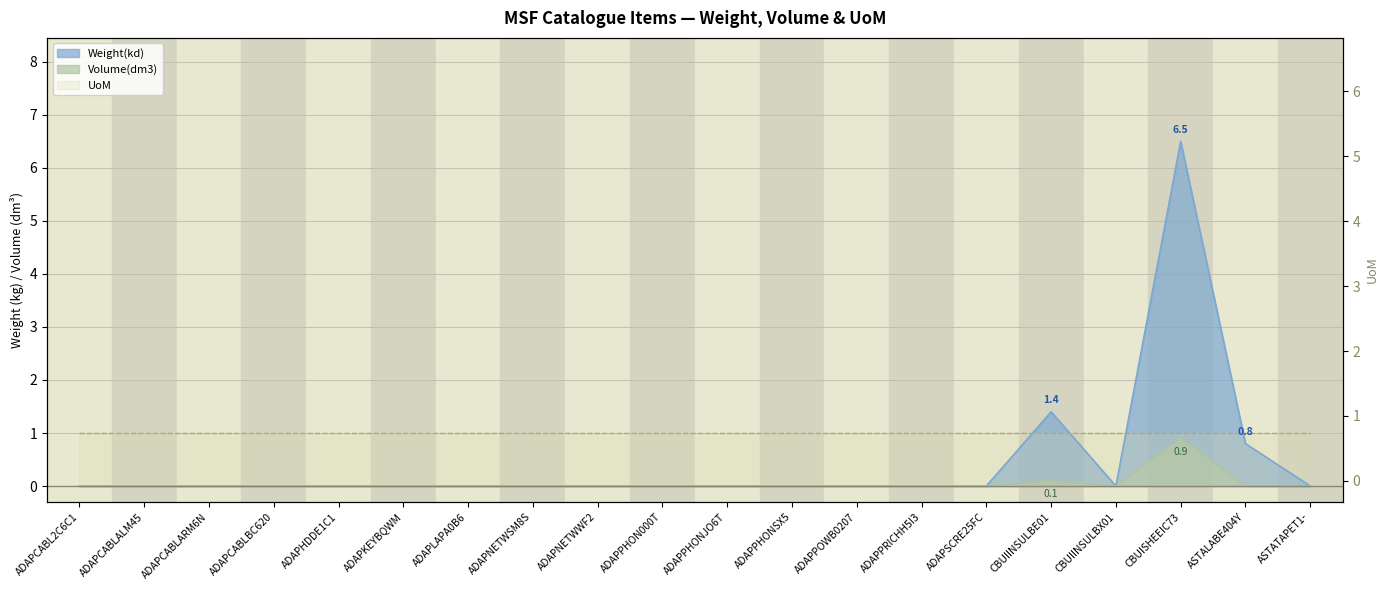

What is the label of the 19th point from the left?

ASTALABE404Y